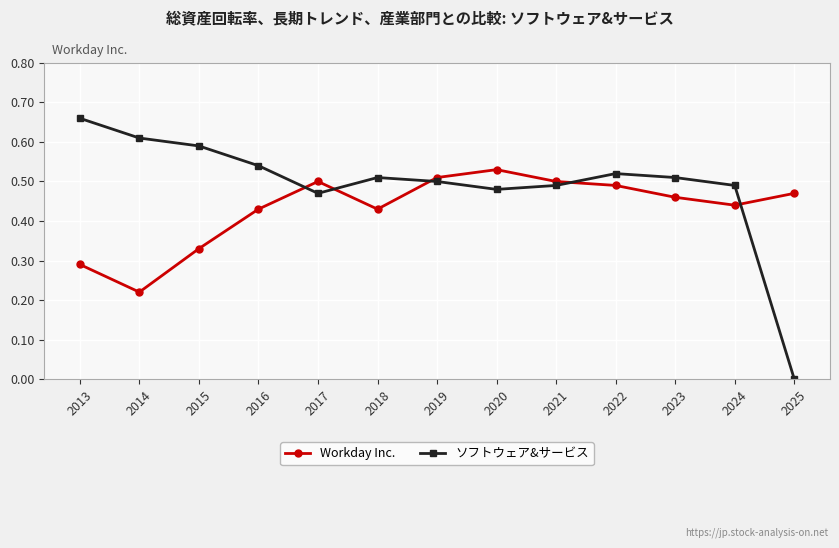

How many ソフトウェア&サービス values are between 0 and 1?

13